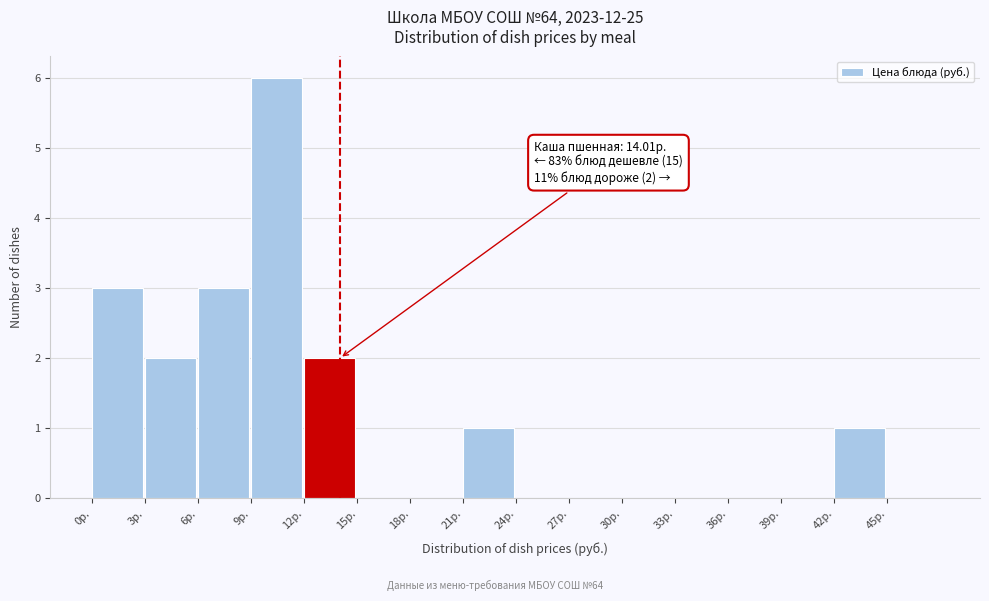

Which range on the x-axis has the tallest bar?

9 to 12